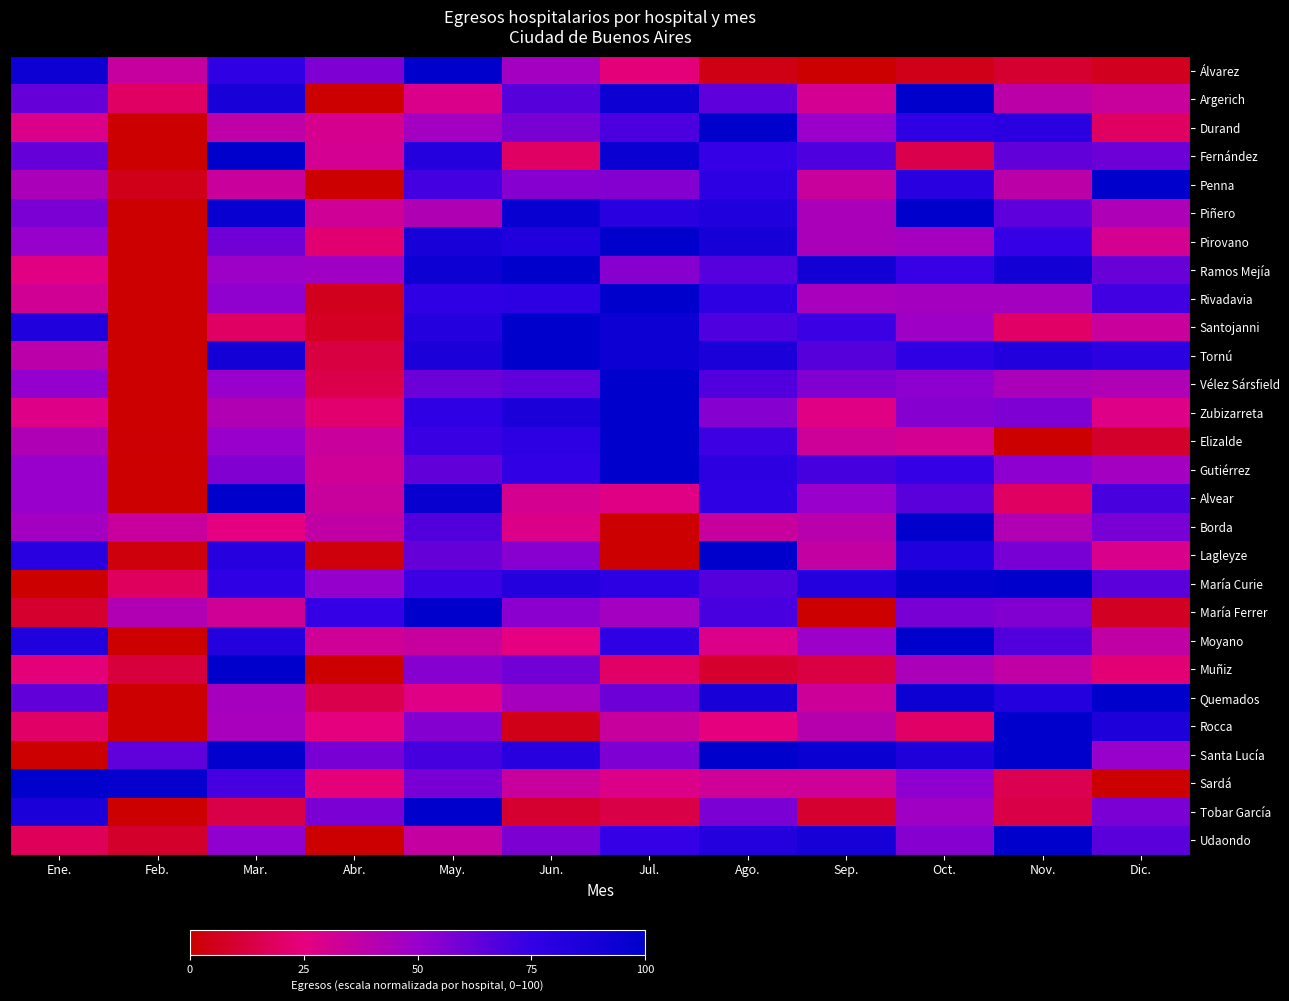

What is the total value across all series at Abr.?

759.1